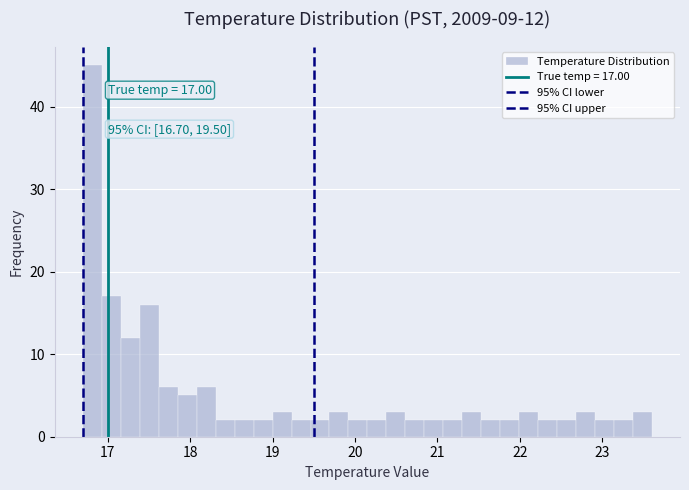

Around what value on the x-axis is the tallest bar? Give the approximate position of its centre, as read against the axis.

16.8